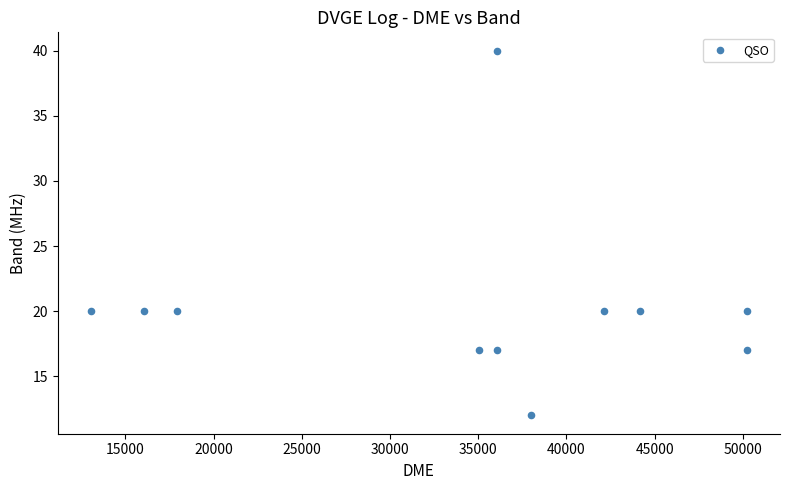

What is the range of Y values (max minus min)?

28